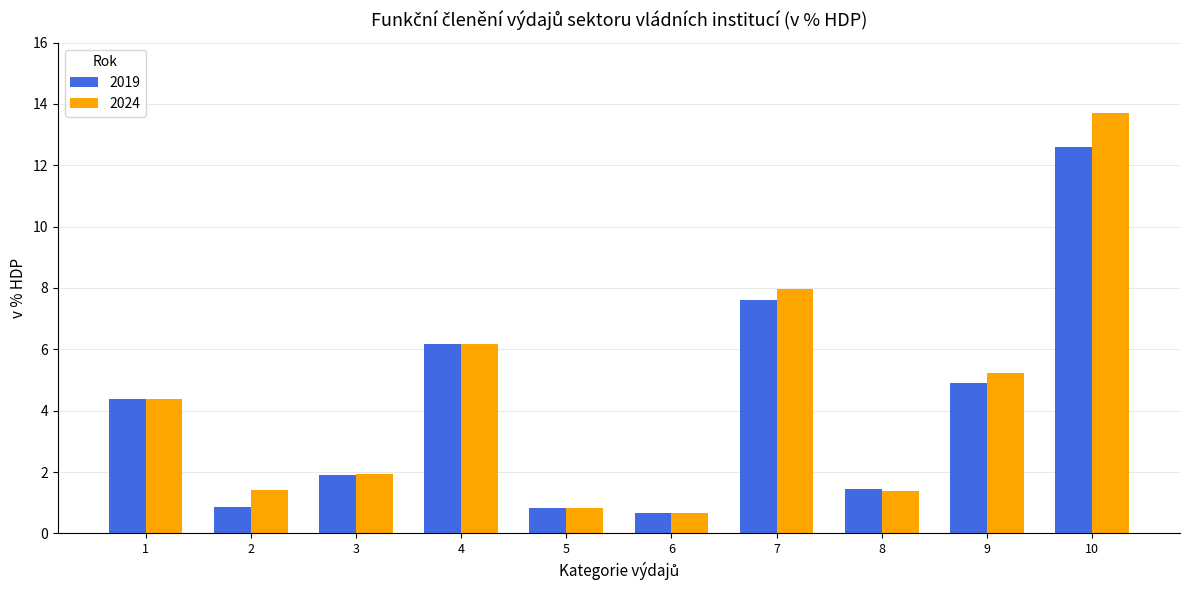

What are all the series names shown in the legend?

2019, 2024